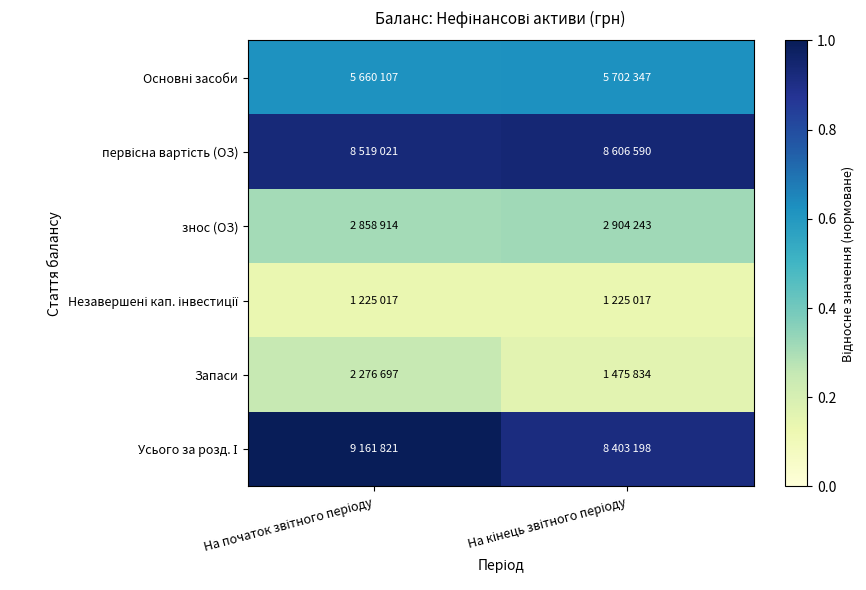

Which series changed the most between На початок звітного періоду and На кінець звітного періоду?

Запаси